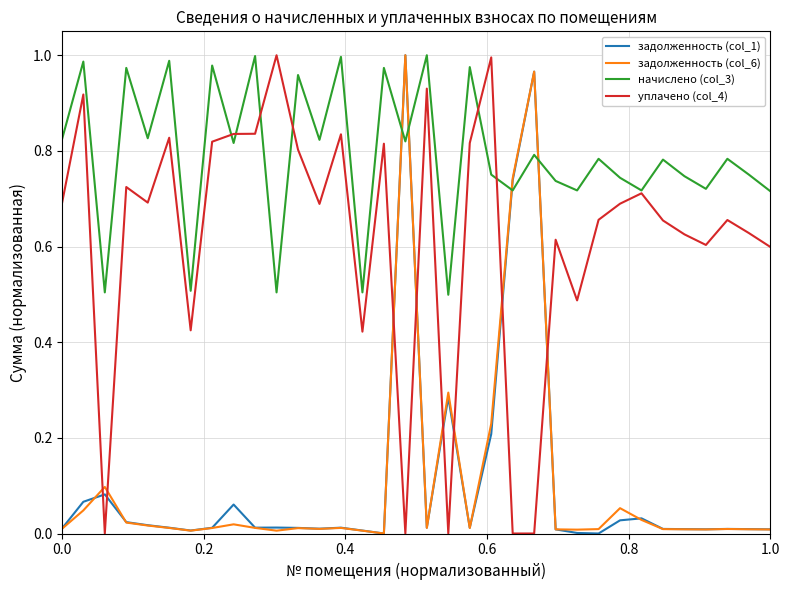

After their last crossing, which series has the higher values: начислено (col_3) or задолженность (col_6)?

начислено (col_3)